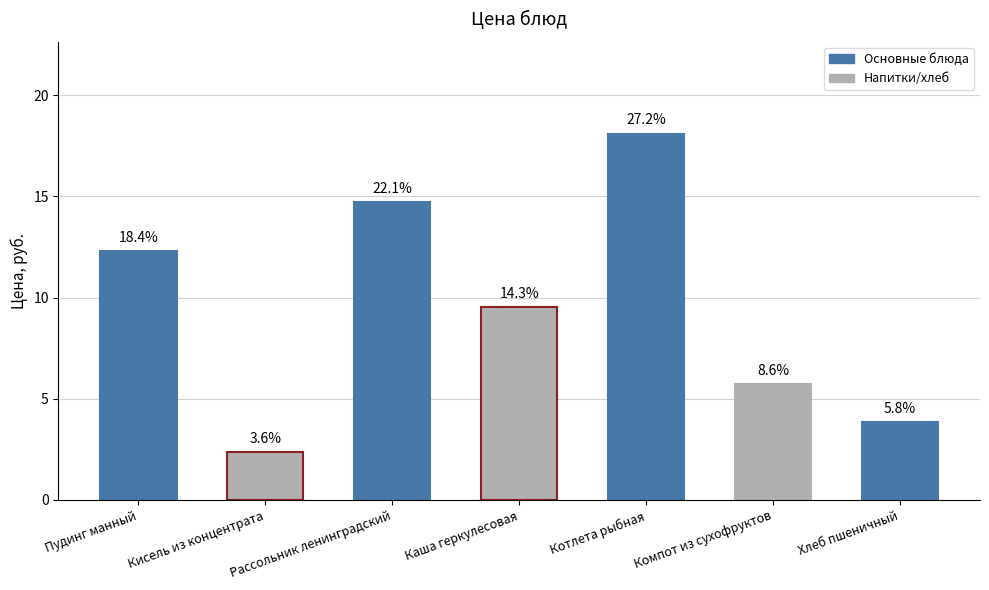

Where does the data first go above 9?

Пудинг манный